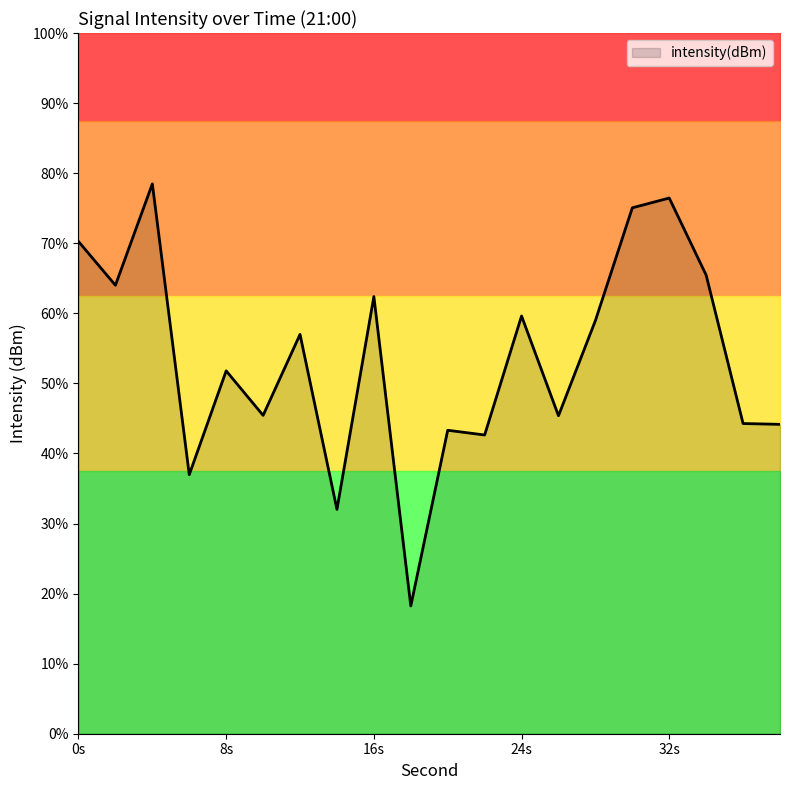

Which has a higher value, 20 or 10?

10